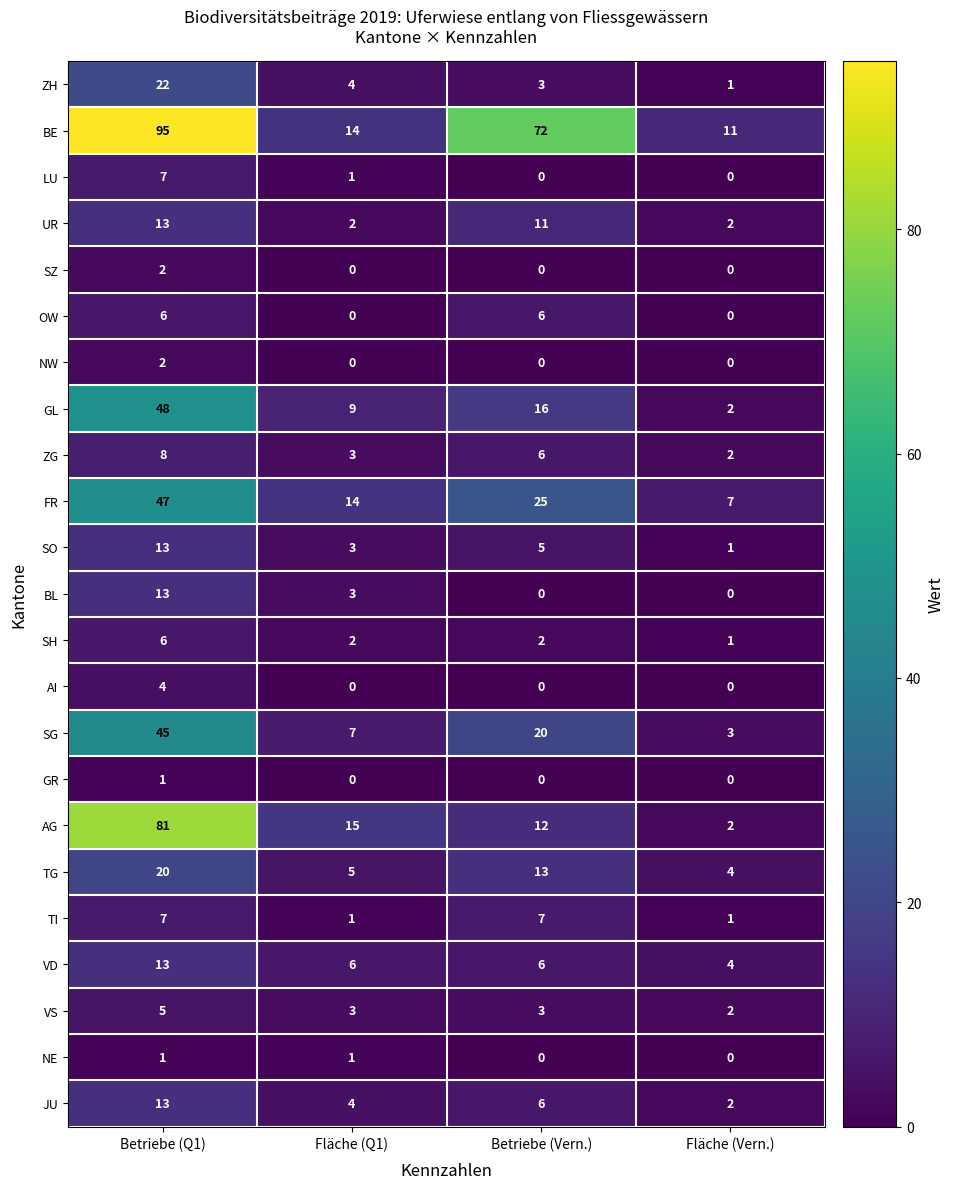

What is the maximum value shown in the chart?

95